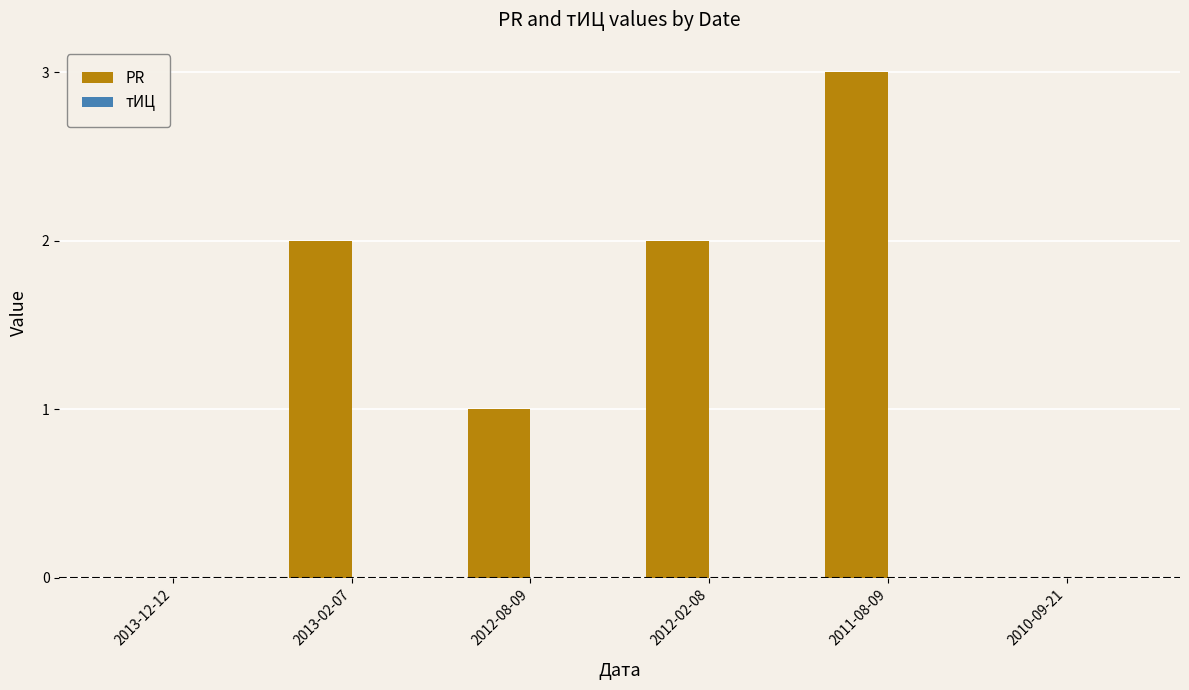

What is the sum of the values at 2013-12-12 and 2011-08-09?

3